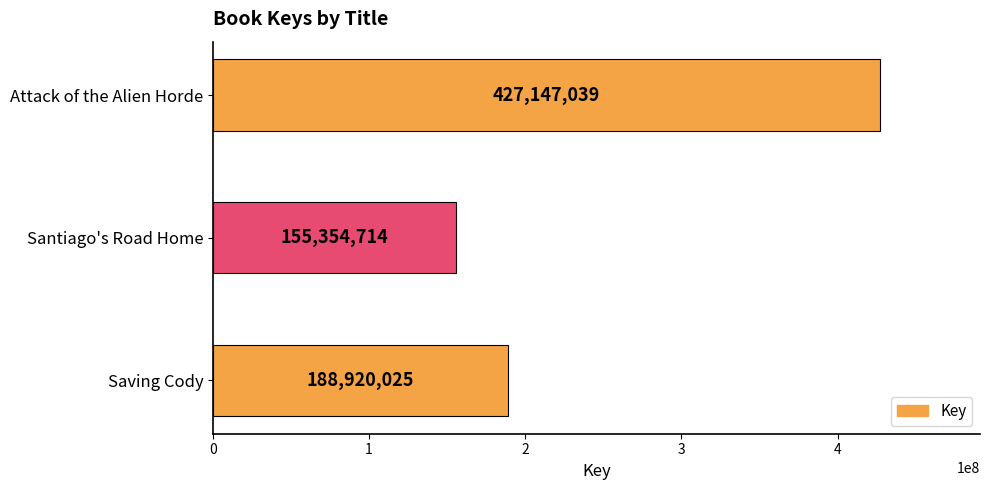

True or false: the data shows 427147039 at Attack of the Alien Horde.

True